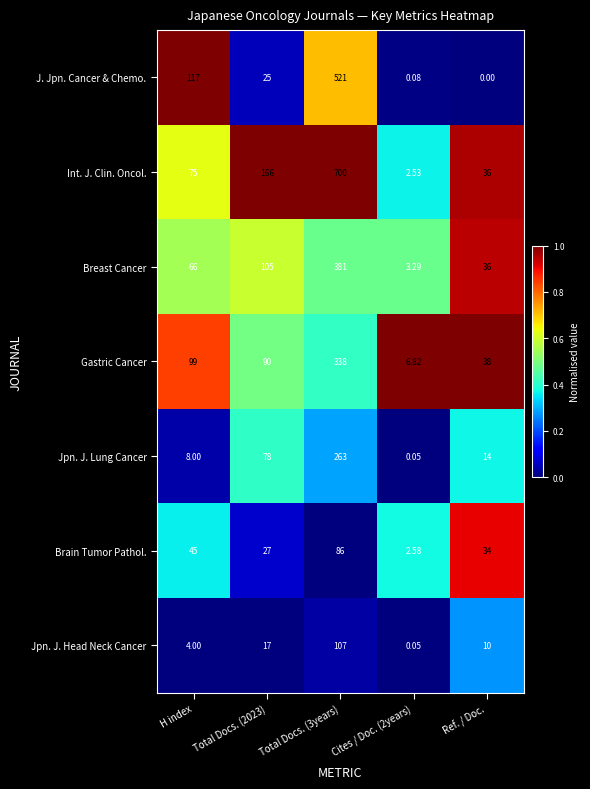

Rank the series by their maximum value, from highest to lowest.

Int. J. Clin. Oncol., J. Jpn. Cancer & Chemo., Breast Cancer, Gastric Cancer, Jpn. J. Lung Cancer, Jpn. J. Head Neck Cancer, Brain Tumor Pathol.